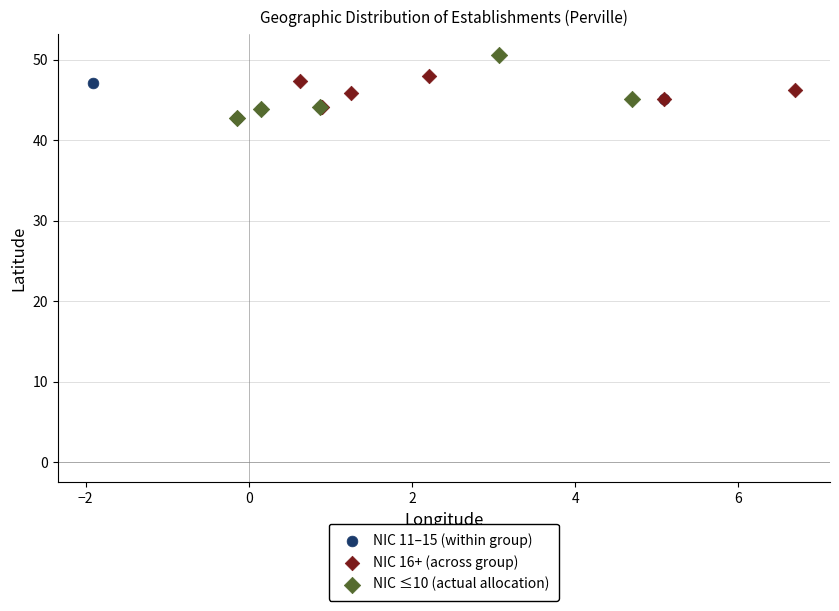

Which series has the widest spread of Y values?

NIC ≤10 (actual allocation)